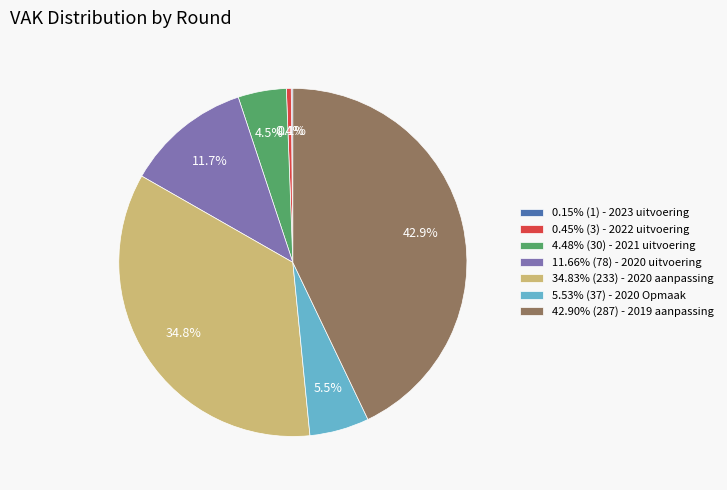

Does any single category account for the majority?

No